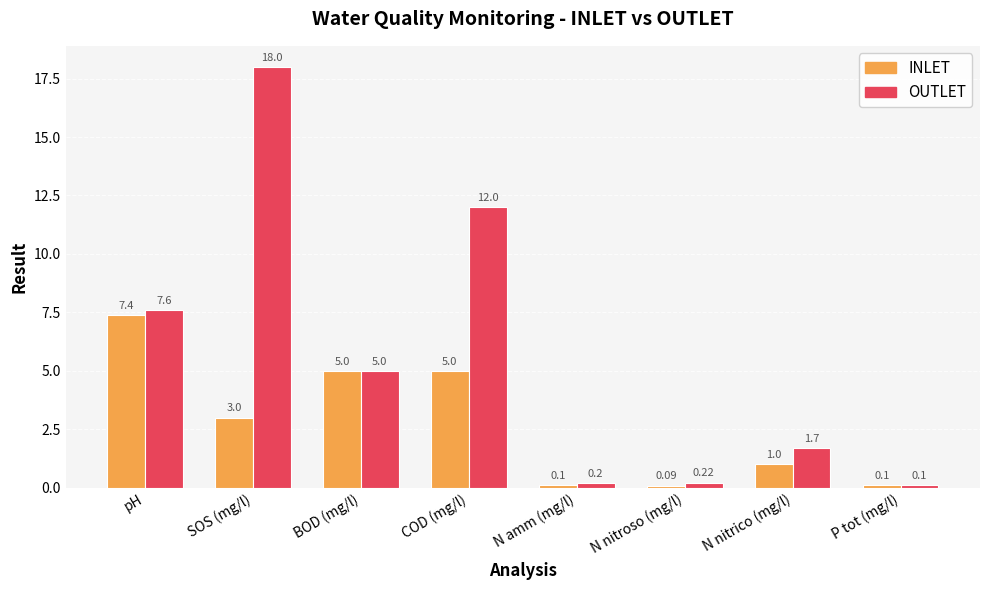

The INLET series shows 1.0 at N nitrico (mg/l). True or false?

True